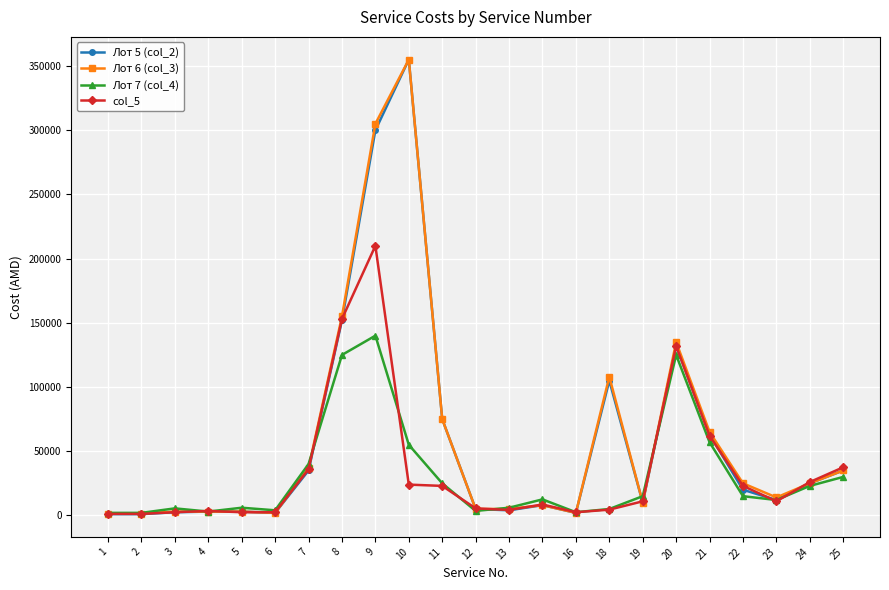

True or false: Лот 6 (col_3) has more than 0 points higher than both neighbors.

True